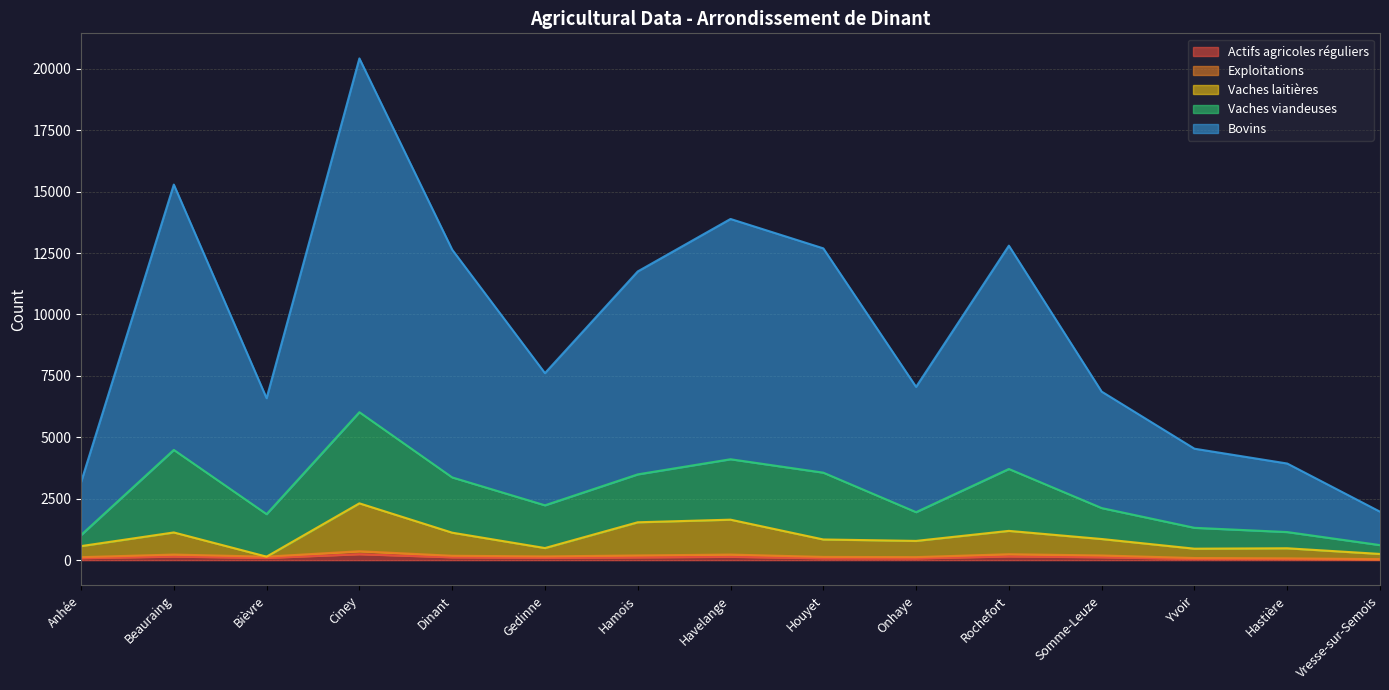

Read the Exploitations value at Bièvre, to the nearest 5.

145